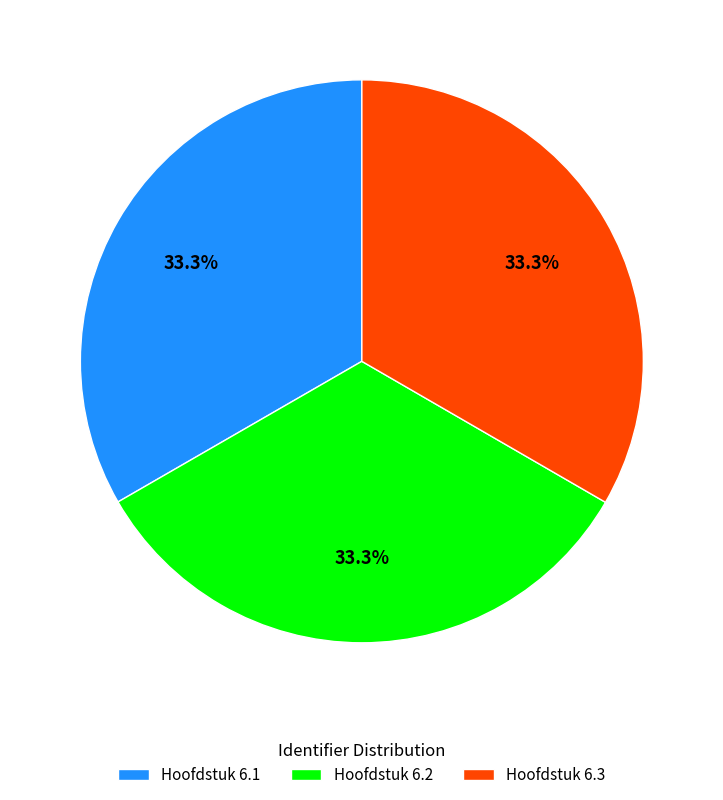

What percentage do Hoofdstuk 6.1 and Hoofdstuk 6.3 together represent?

66.7%